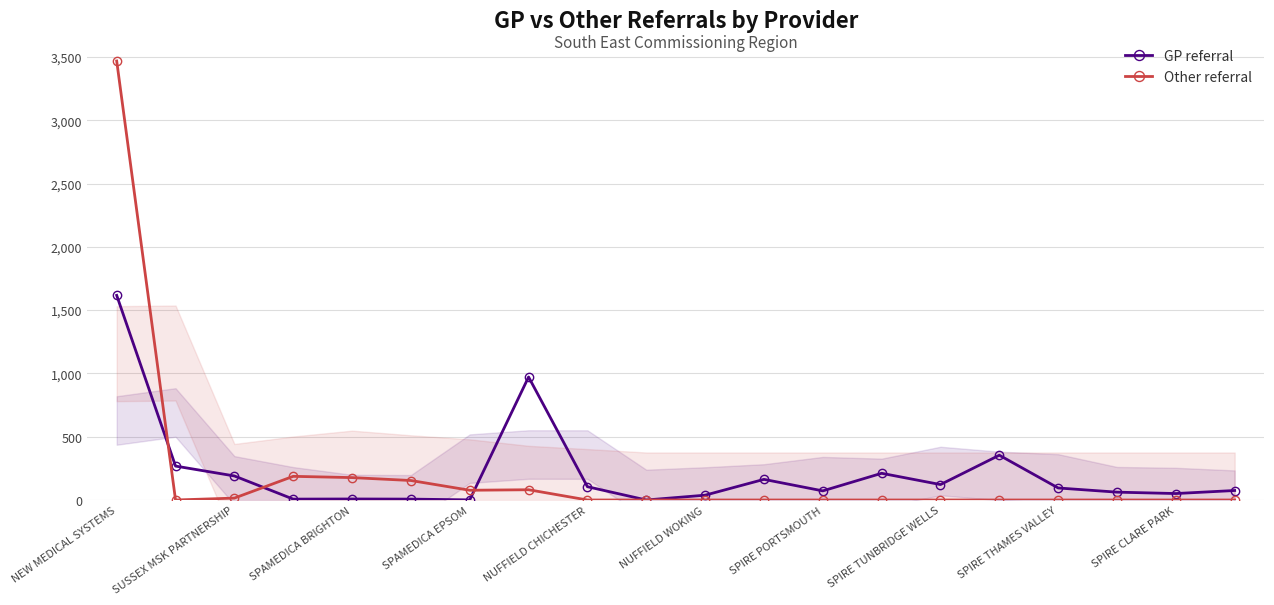

The GP referral series shows 105 at NUFFIELD CHICHESTER. True or false?

True